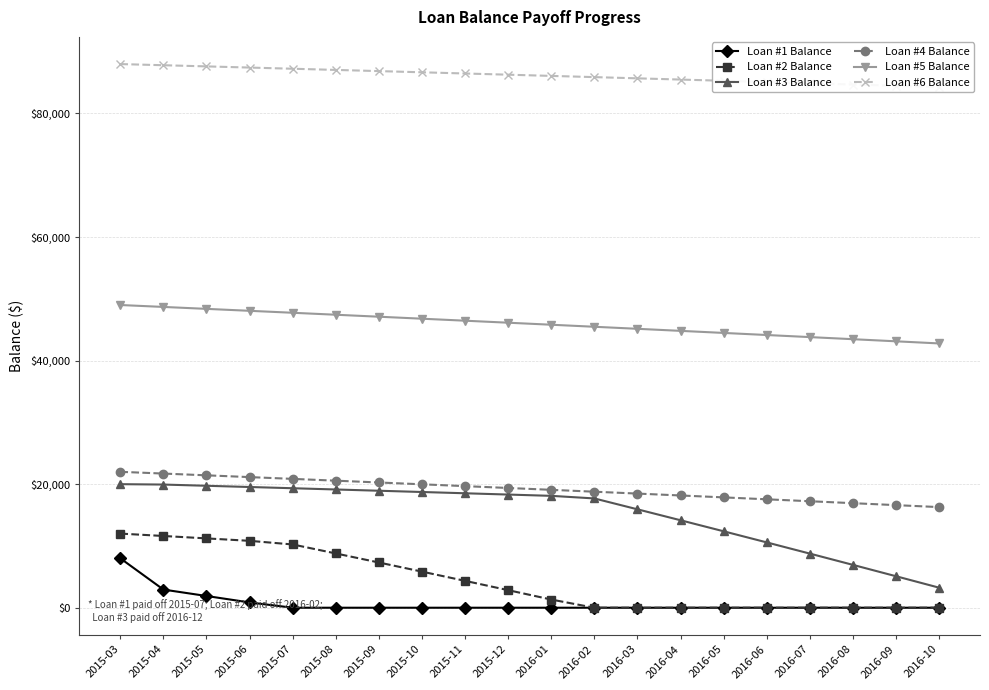

How many lines are shown in the chart?

6